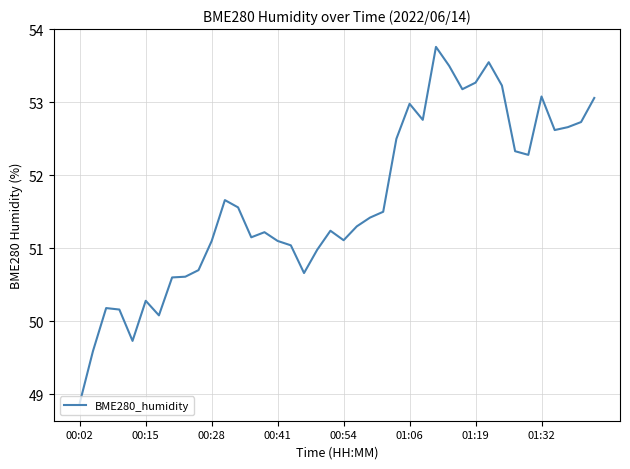

What is the difference between the maximum and minimum values?

4.9